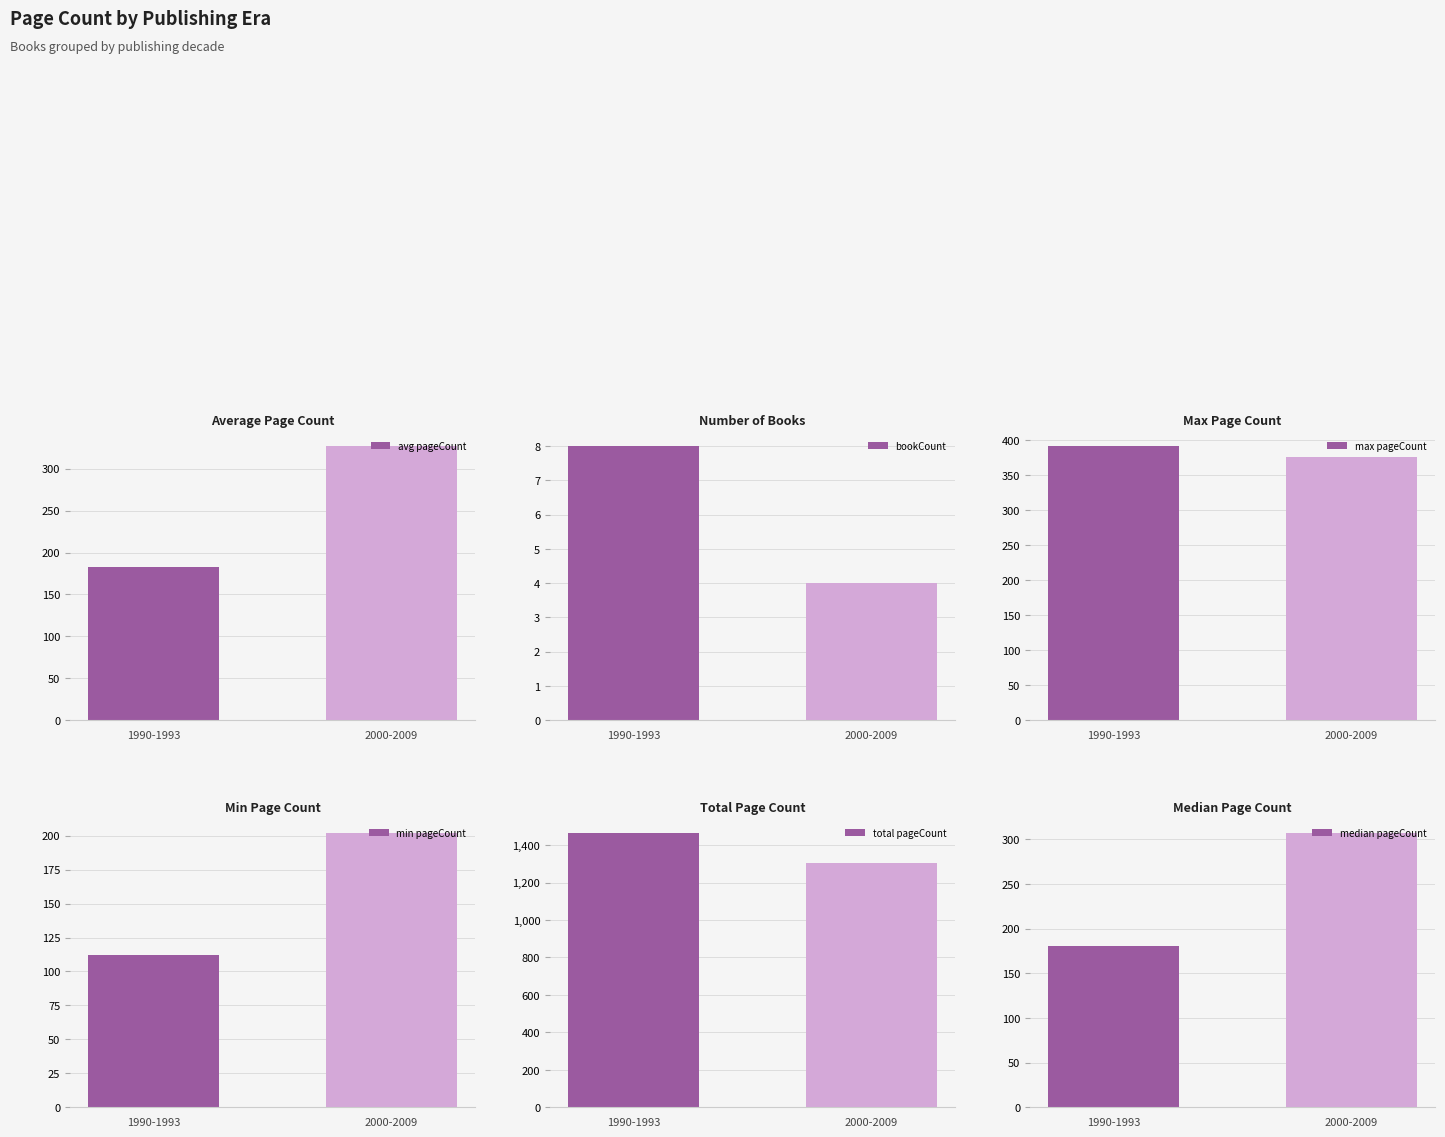

True or false: min pageCount has a value of 112 at 1990-1993.

True